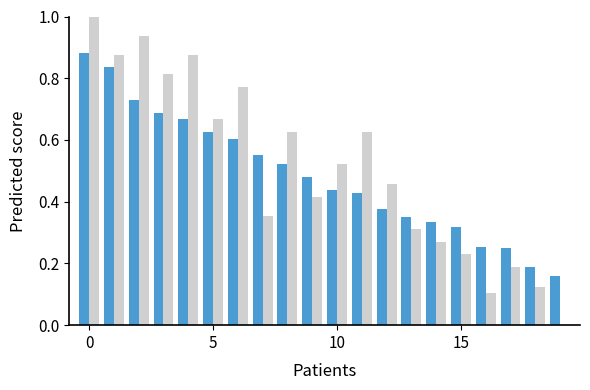

How many groups of bars are there?

20